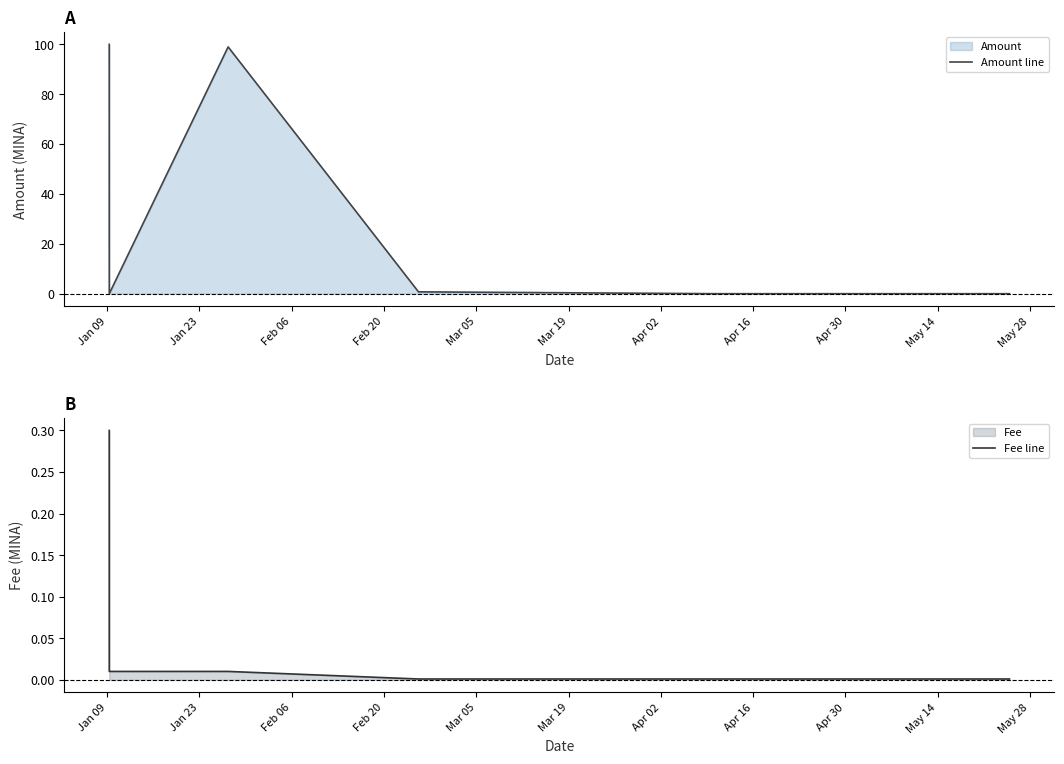

What is the highest value of the Fee line series?

0.3